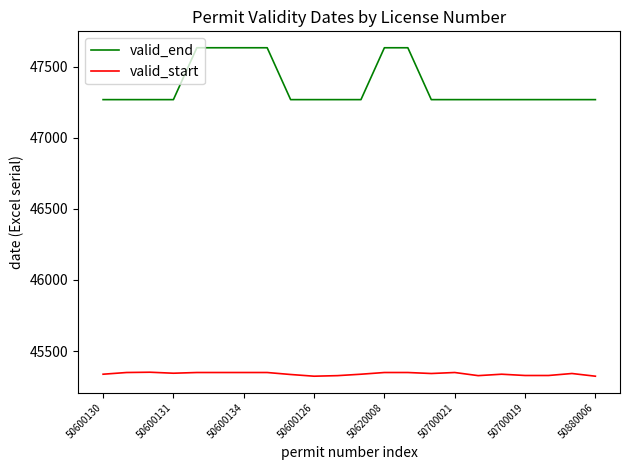

Which series has the widest spread of values?

valid_end